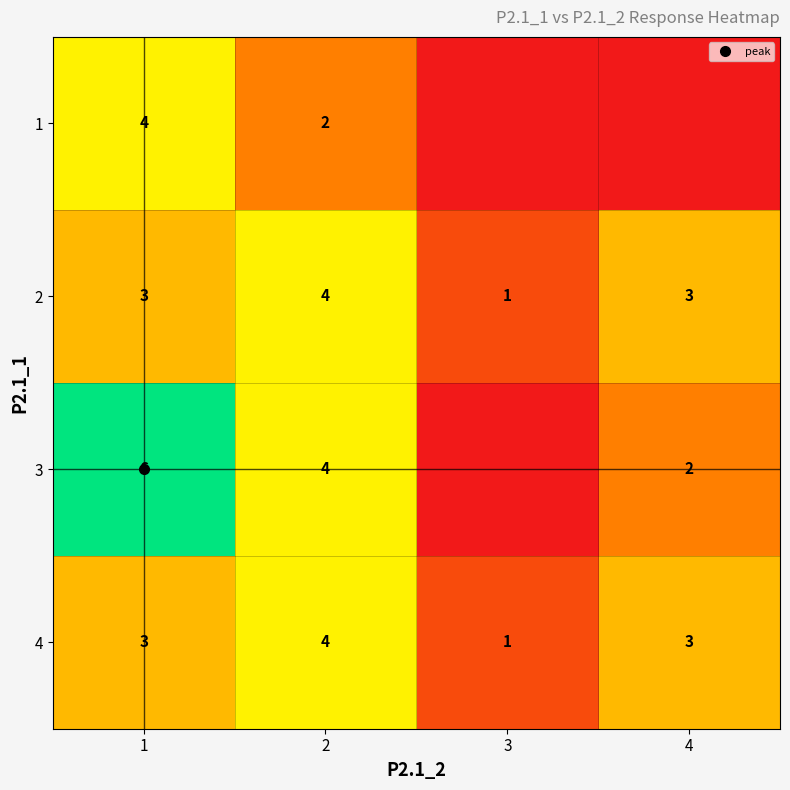

The 4 series shows 5.1 at 4. True or false?

False